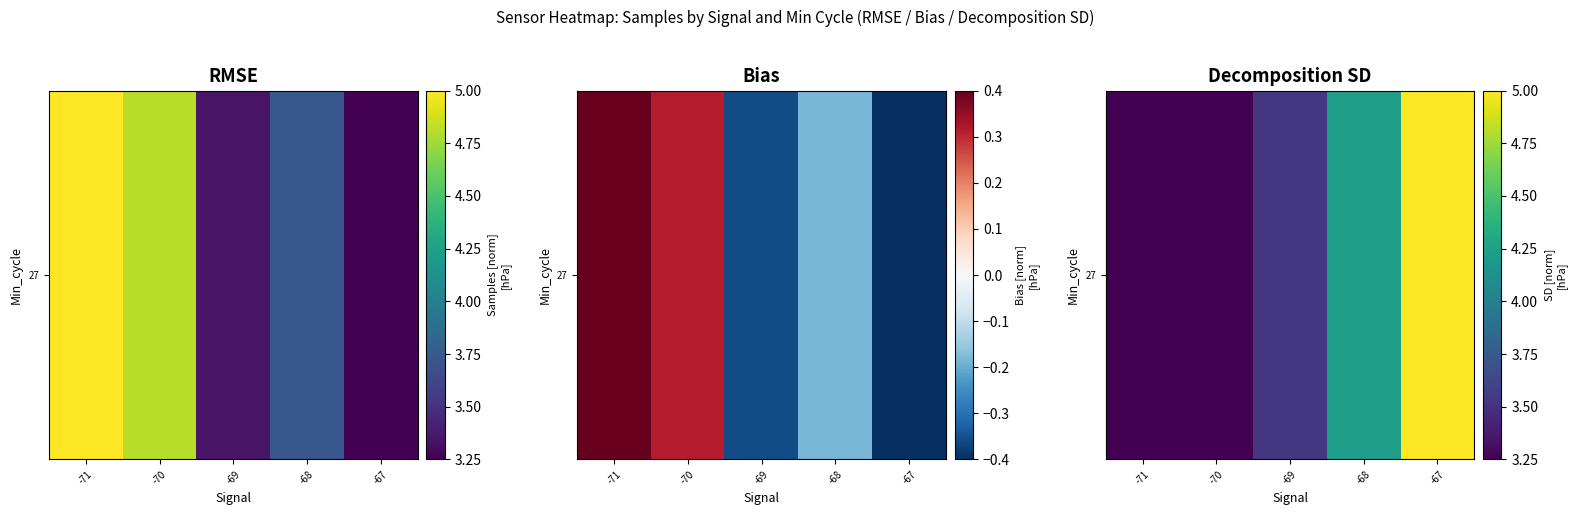

Reading left to right, what are all the values shown in this chart?

-71=3.2	-70=3.2	-69=3.5	-68=4.2	-67=5.0